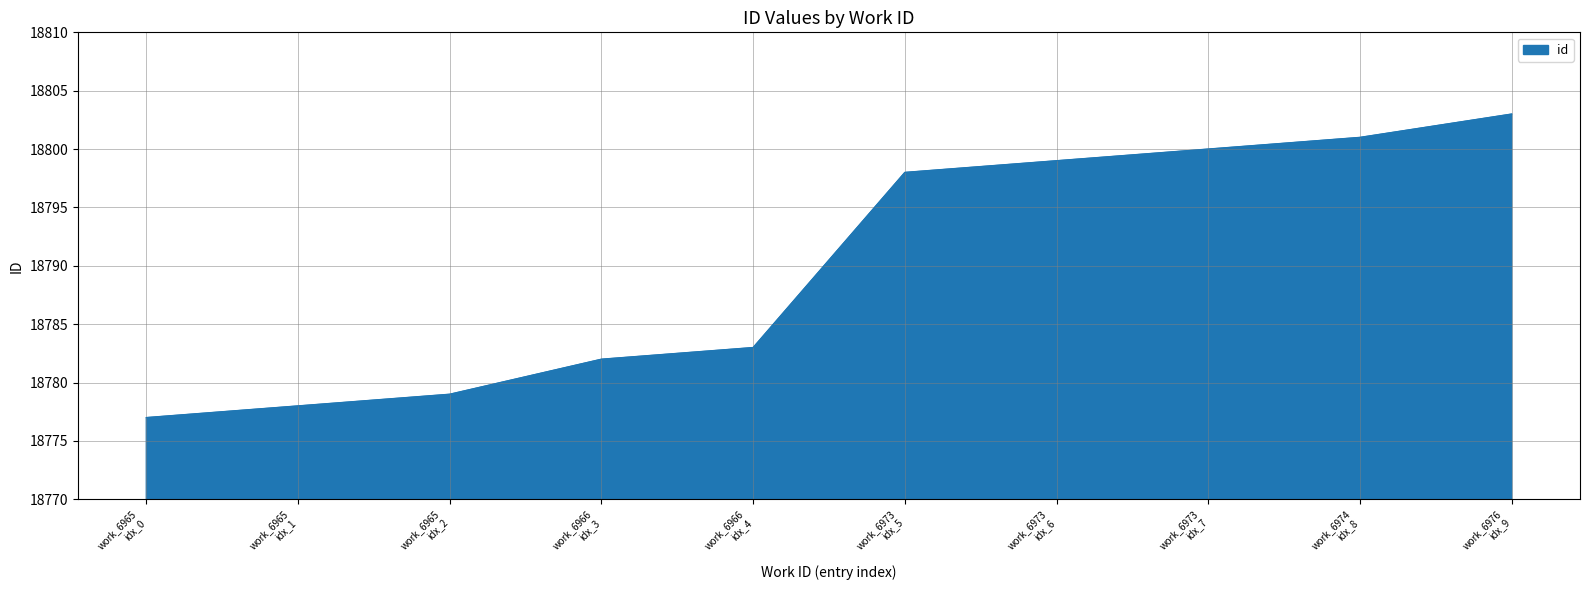

What is the minimum value shown in the chart?

18777